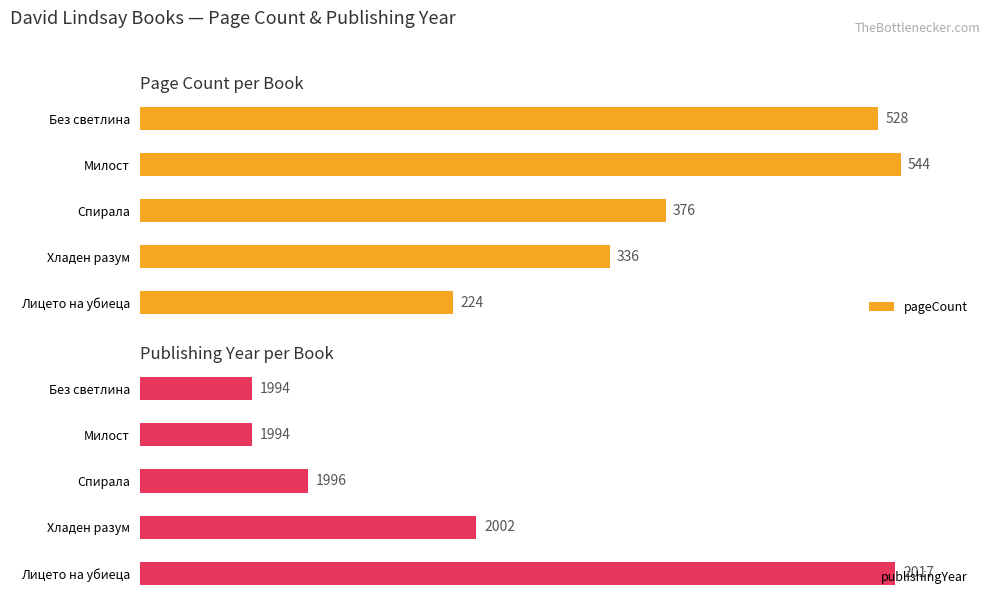

Between 2 and 1, which is larger?

2